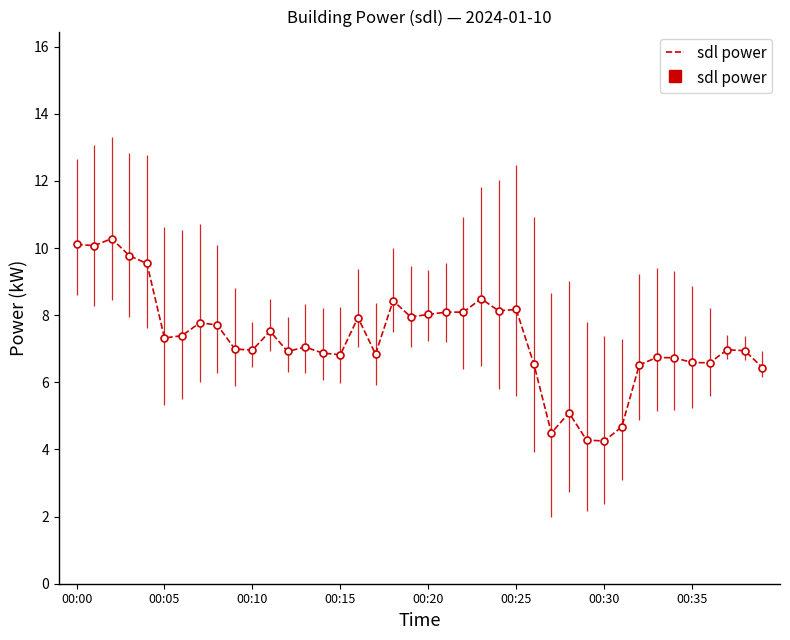

How many lines are shown in the chart?

1